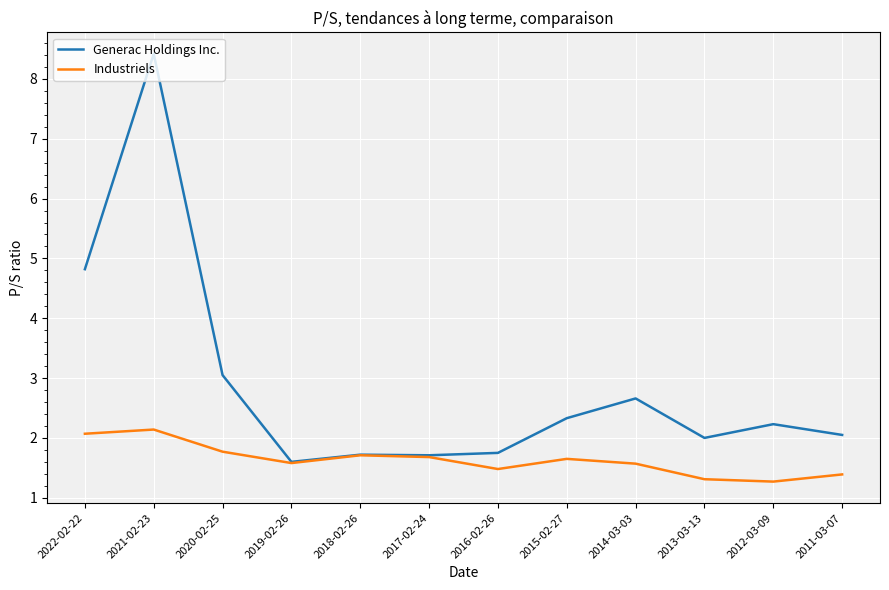

What is the maximum value for Generac Holdings Inc.?

8.4